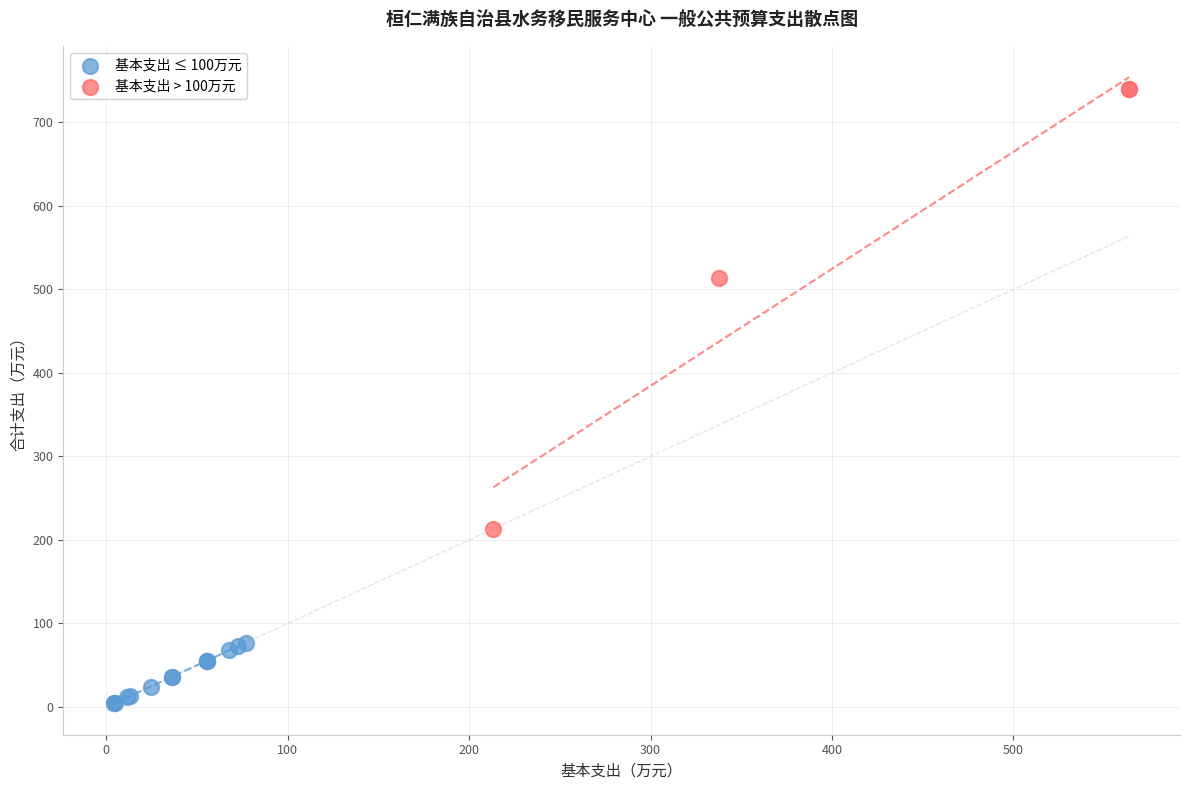

Which series reaches the maximum Y coordinate?

基本支出 > 100万元